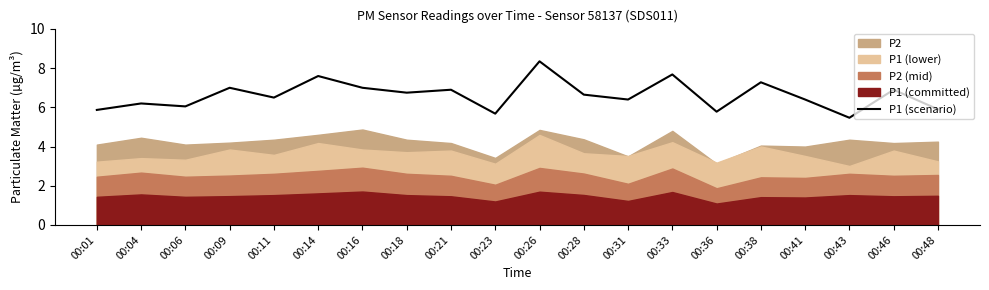

What is the minimum value shown in the chart?

5.5